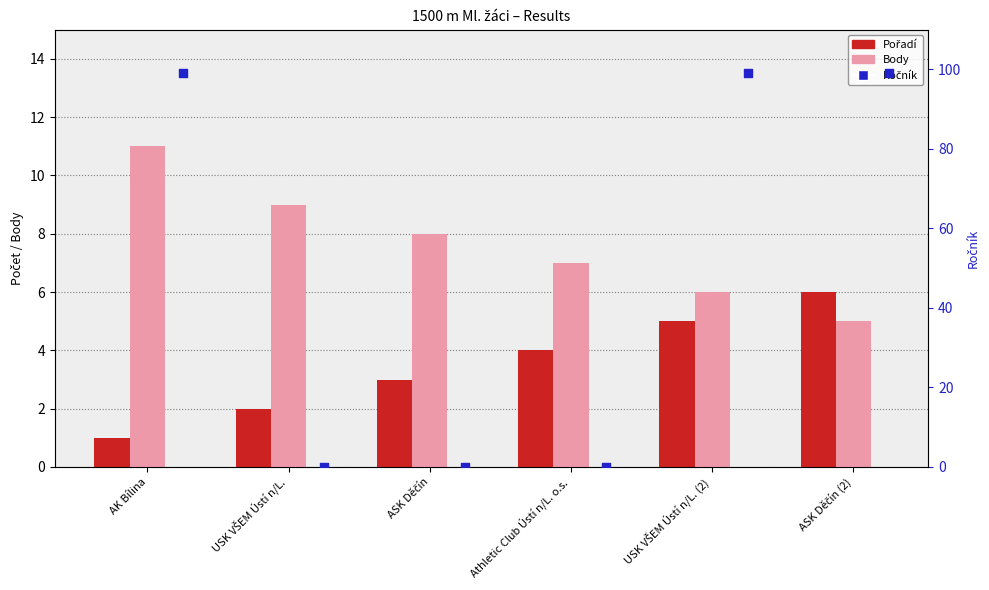

What is the total value across all series at USK VŠEM Ústí n/L. (2)?

110